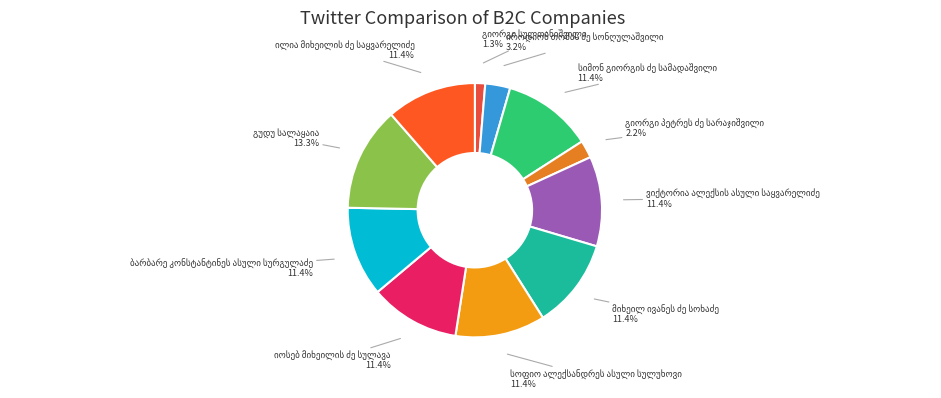

Does any single category account for the majority?

No